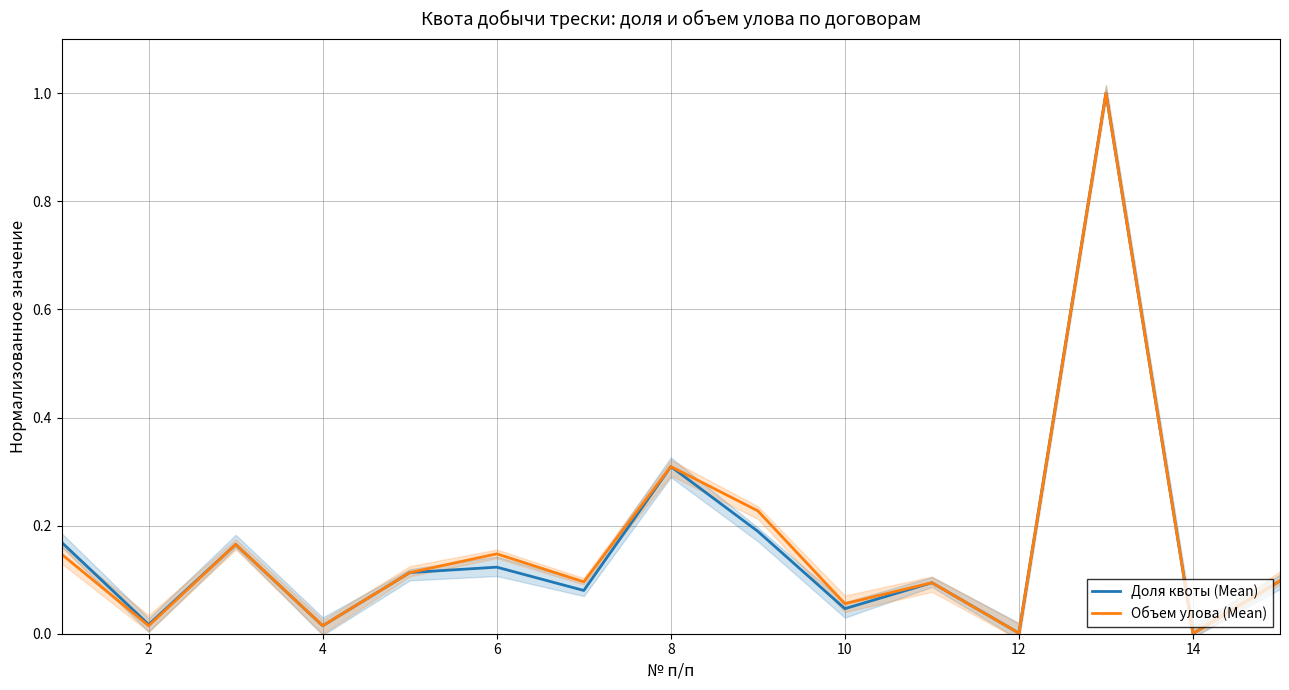

What is the maximum value for Объем улова (Mean)?

1.0